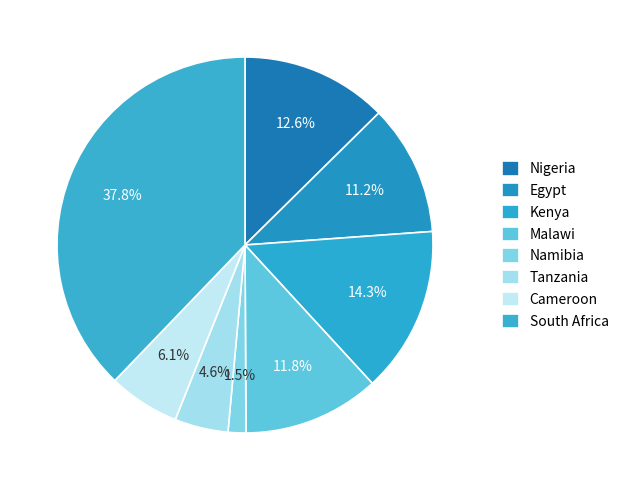

To the nearest percent, what is the average slice percentage?

12%